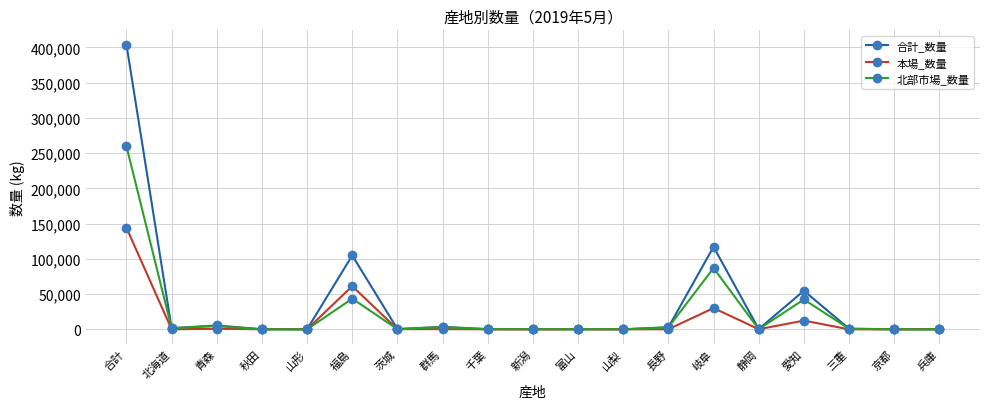

What value does the 合計_数量 series have at 静岡, to the nearest 100?

300